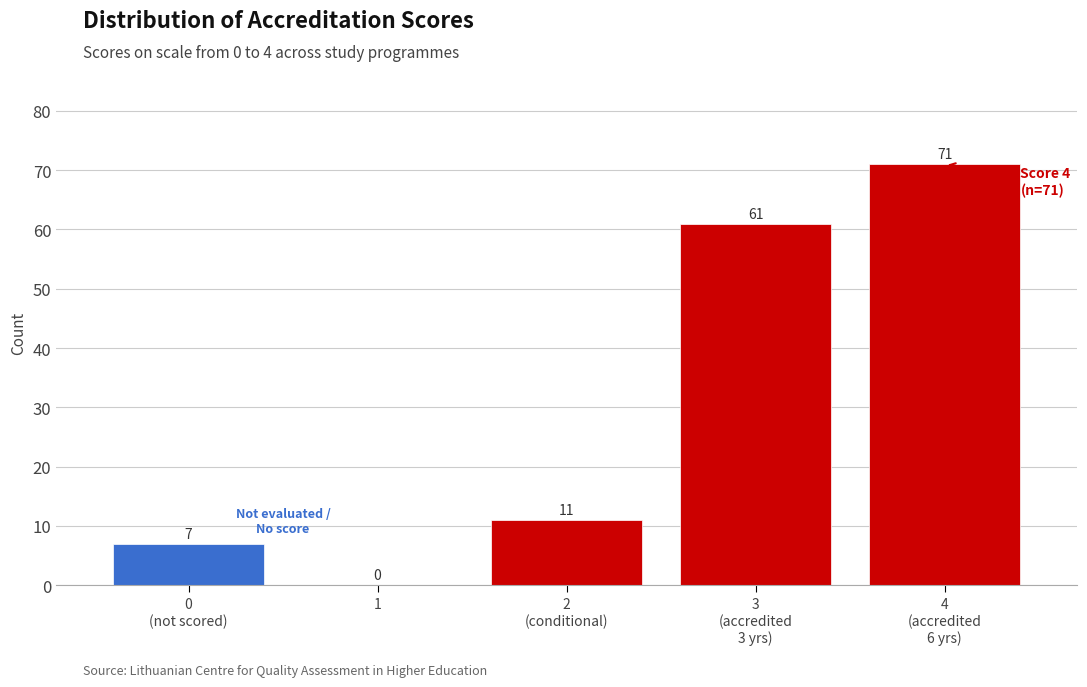

Count the number of data series in this chart.

1